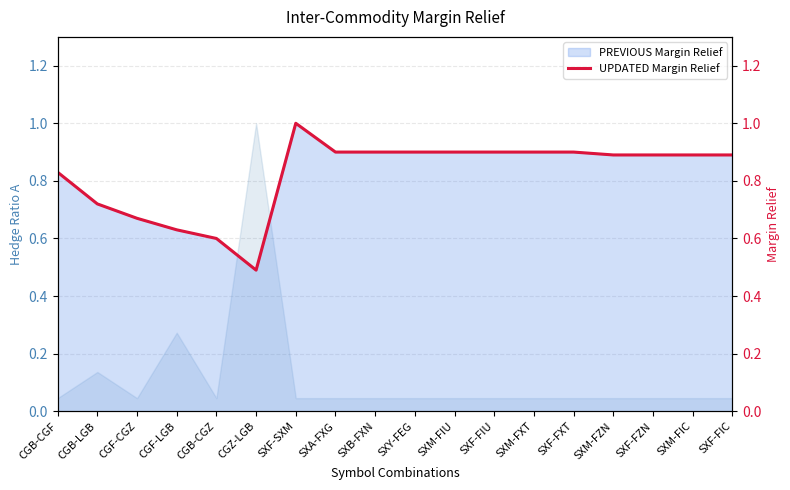

What is the value of the 13th point from the left?

0.9